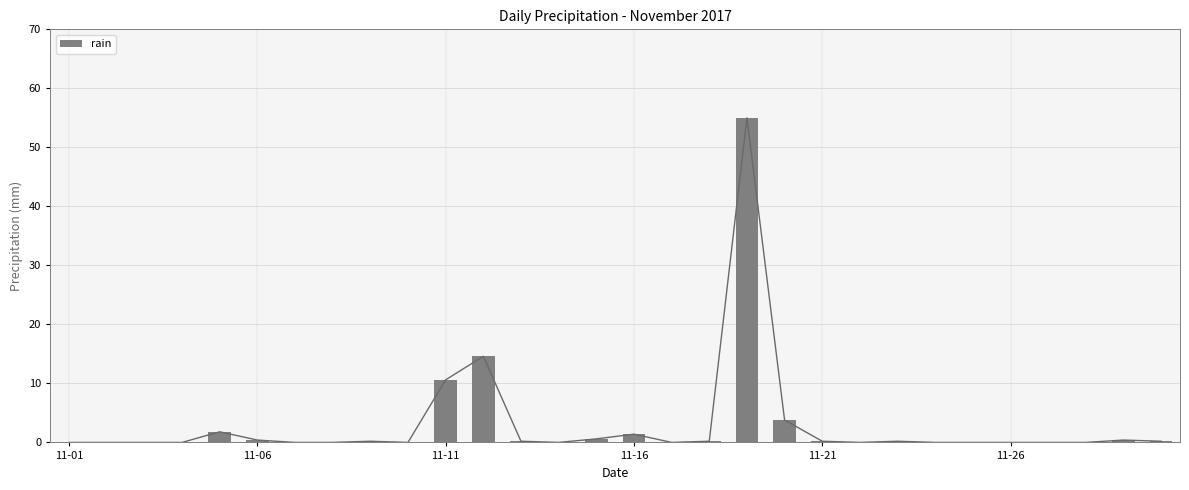

Is it true that rain equals 36.4 at 11-26?

False